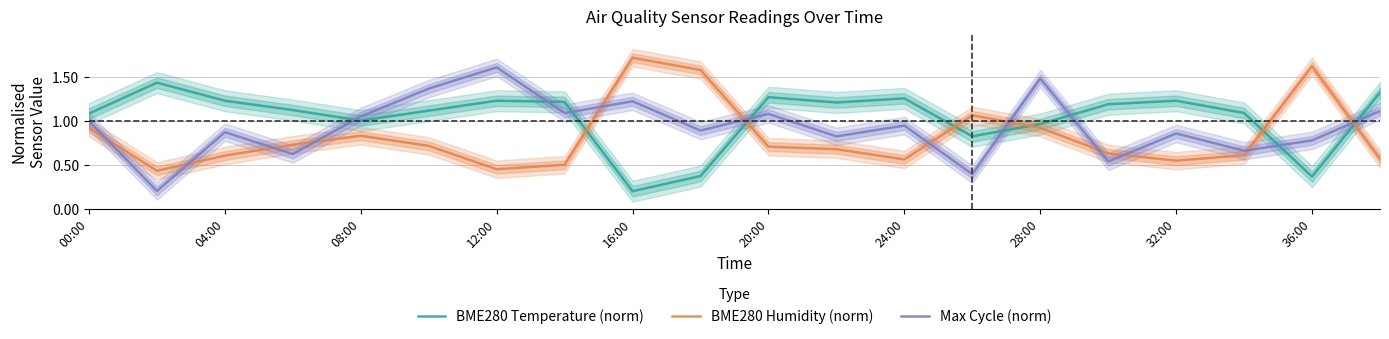

Which series ends up on top after the final intersection of BME280 Humidity (norm) and Max Cycle (norm)?

Max Cycle (norm)